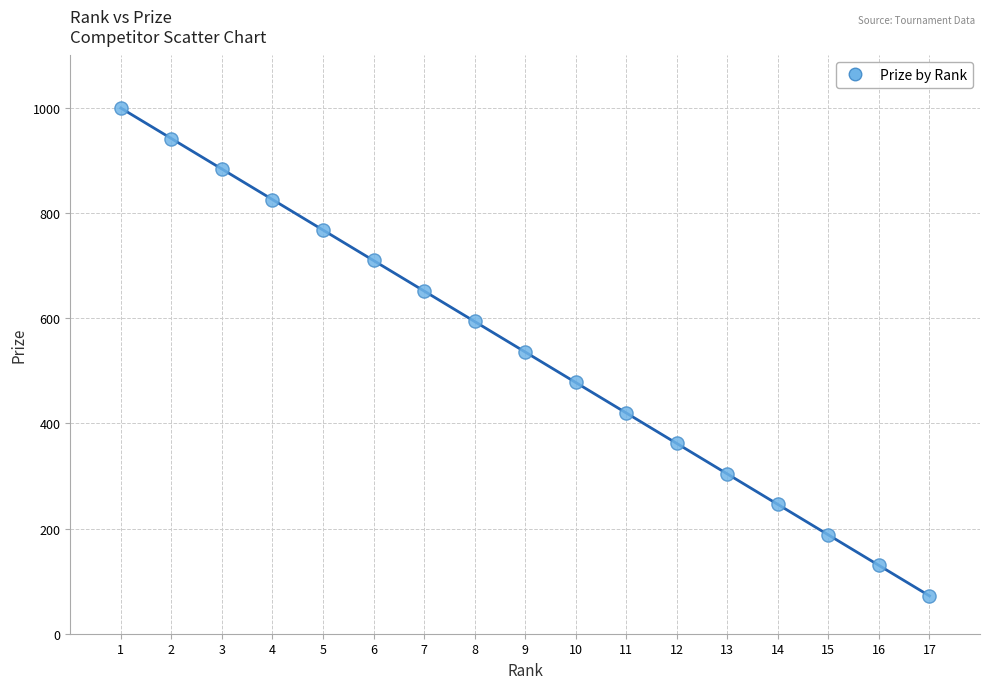

What is the range of Y values (max minus min)?

928